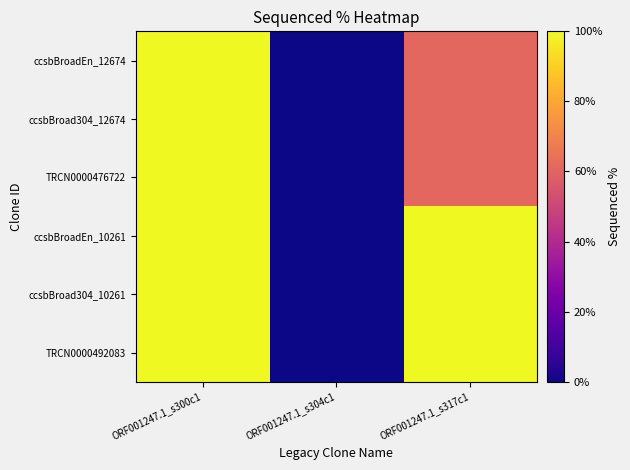

At ORF001247.1_s300c1, list the series in order from smallest to largest.

ccsbBroadEn_12674, ccsbBroad304_12674, TRCN0000476722, ccsbBroadEn_10261, ccsbBroad304_10261, TRCN0000492083